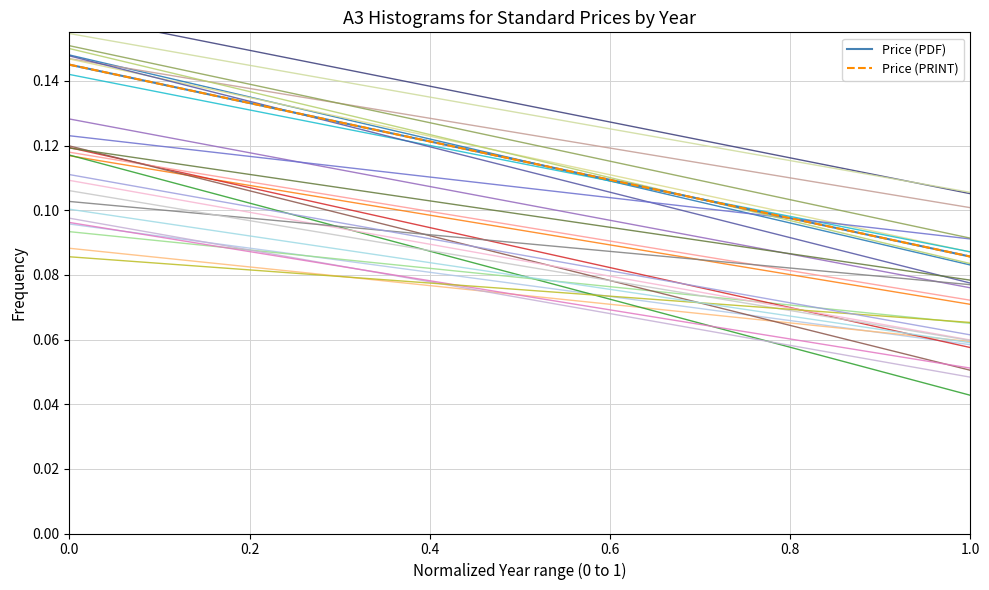

Read the Price (PRINT) value at 0.0.

0.1